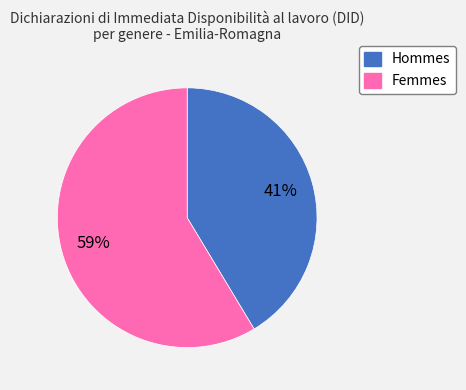

Is there a majority slice in this chart?

Yes